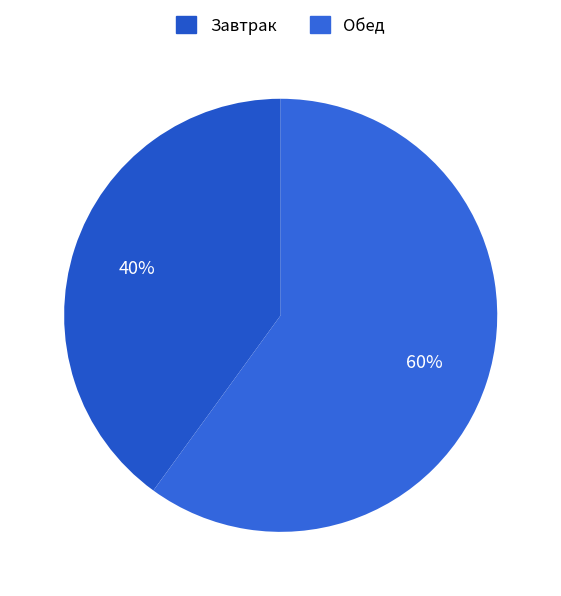

Count the number of slices in the pie.

2